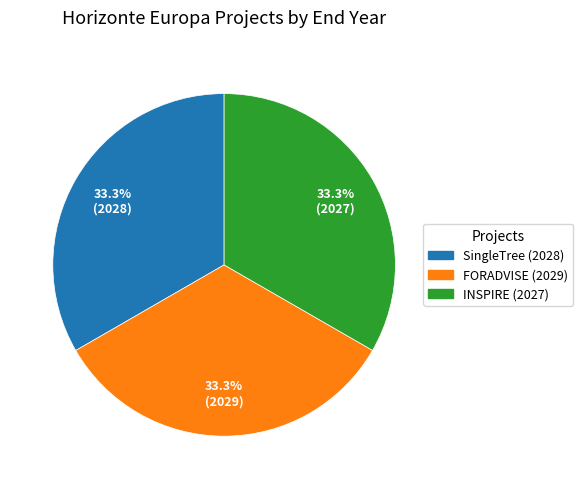

To the nearest percent, what is the average slice percentage?

33%